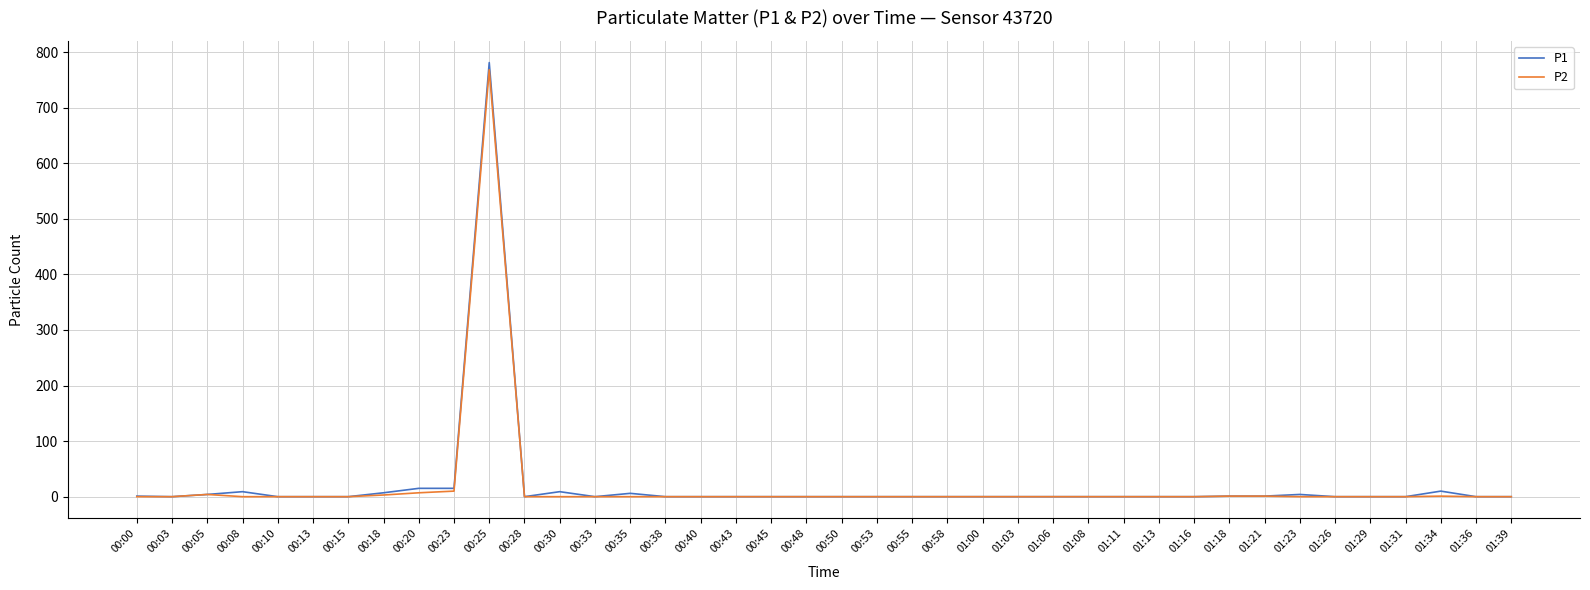

At which category is the sum across all series the highest?

00:25